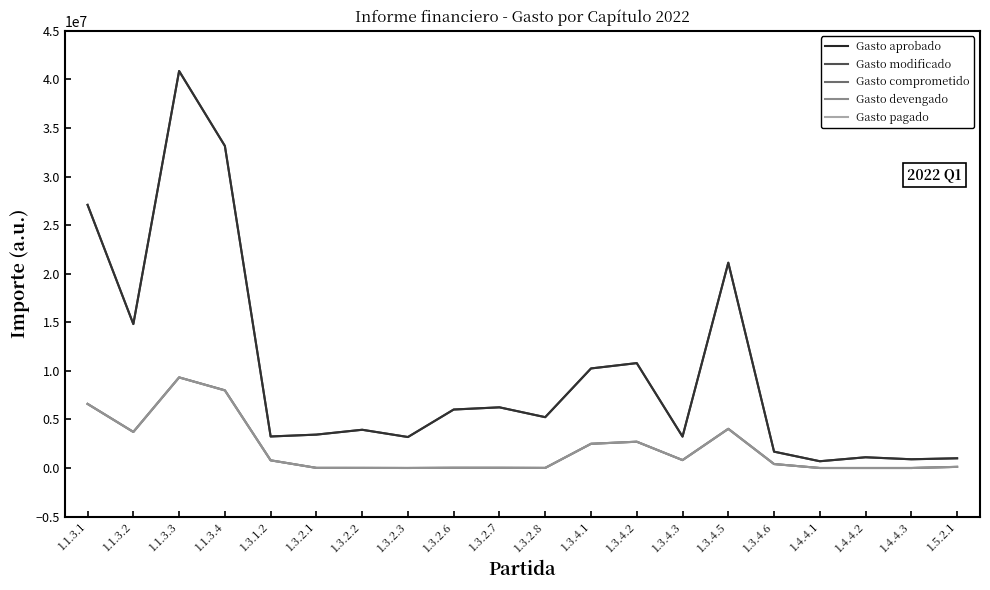

How many data points in Gasto comprometido are above 408304?

10